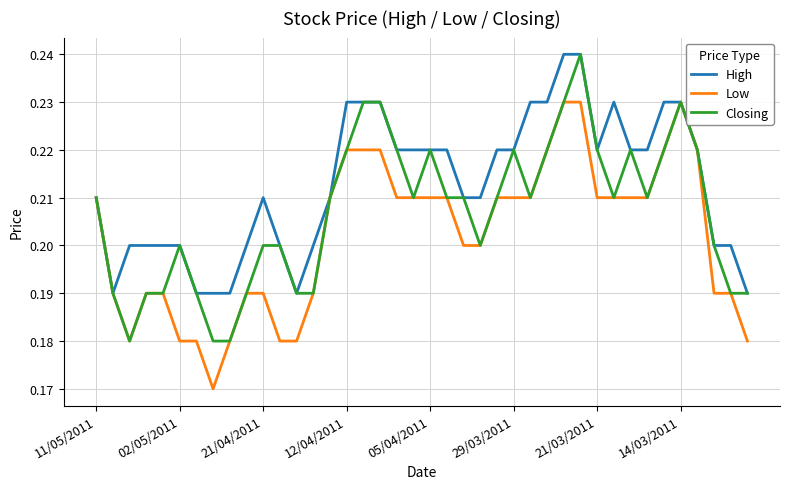

List the series in order of their overall mean, highest first.

High, Closing, Low